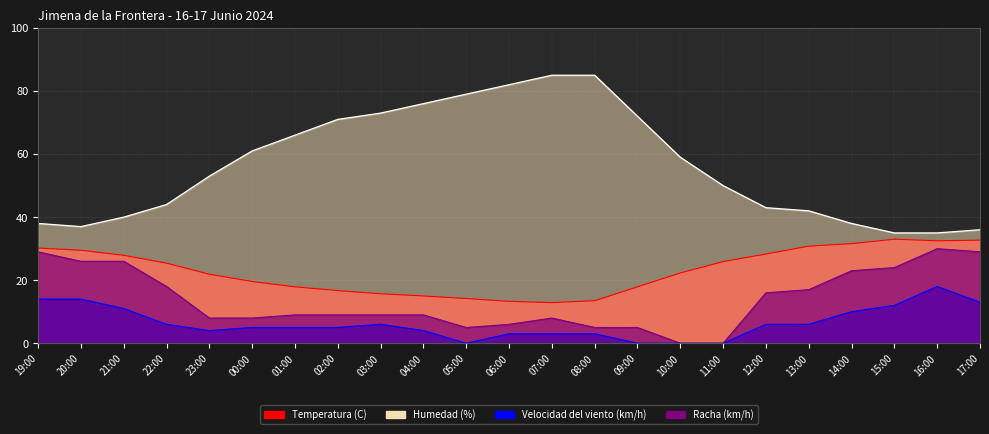

At 10:00, list the series in order from largest to smallest.

Humedad (%), Temperatura (C), Velocidad del viento (km/h), Racha (km/h)